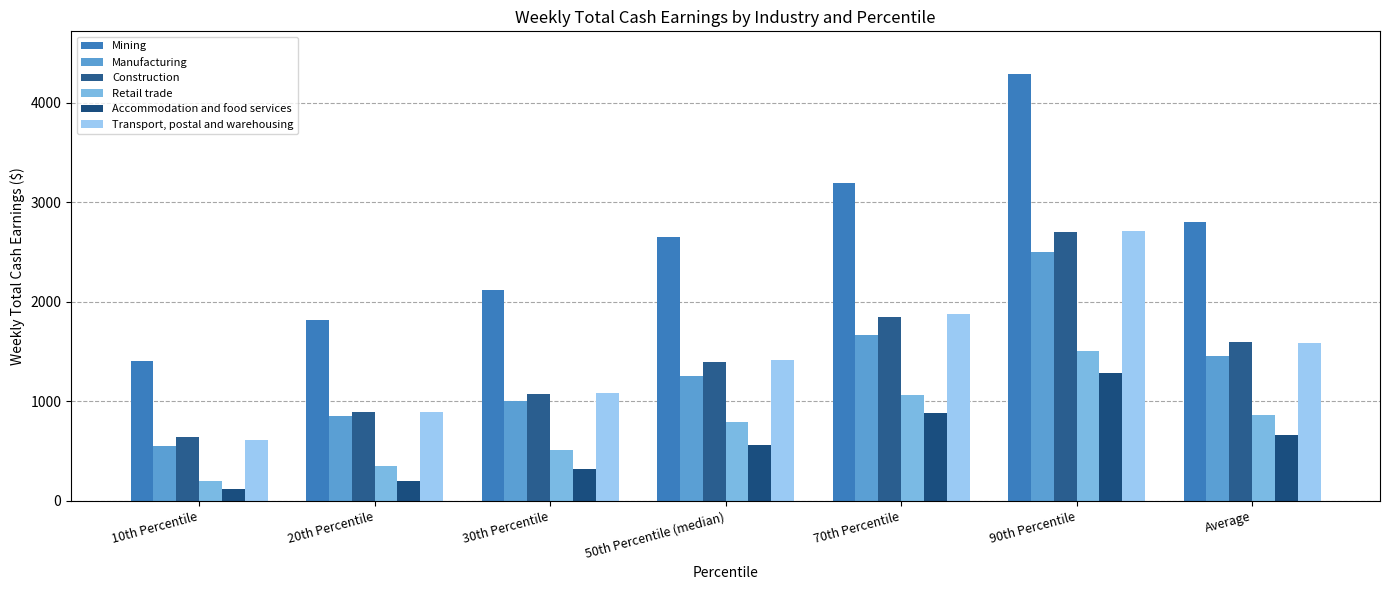

Between 10th Percentile and 20th Percentile, which is larger?

20th Percentile